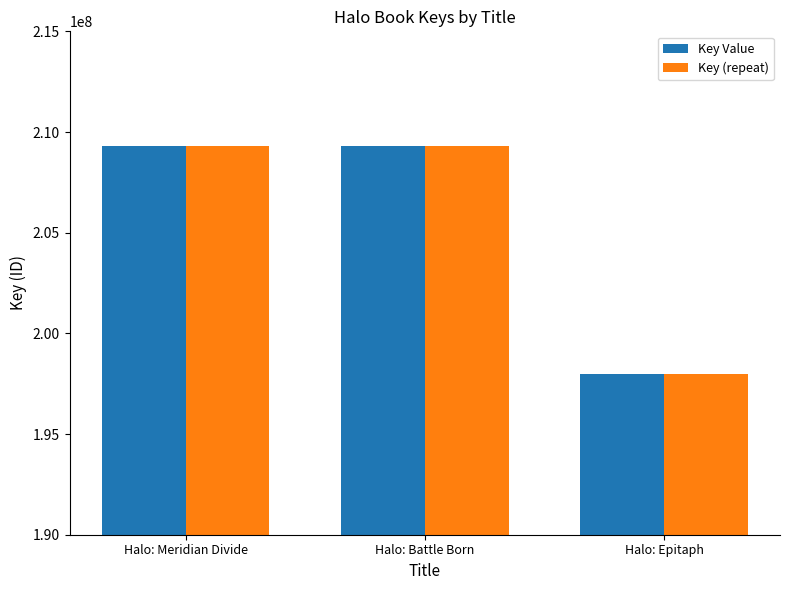

Read the Key Value value at Halo: Epitaph, to the nearest 50.

197978700